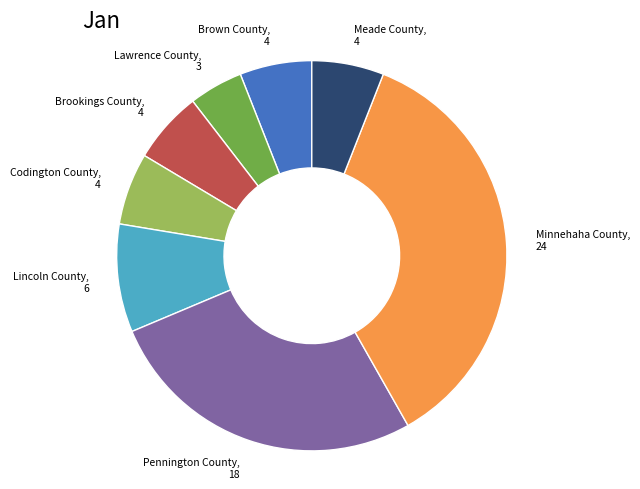

How many slices are in this pie chart?

8